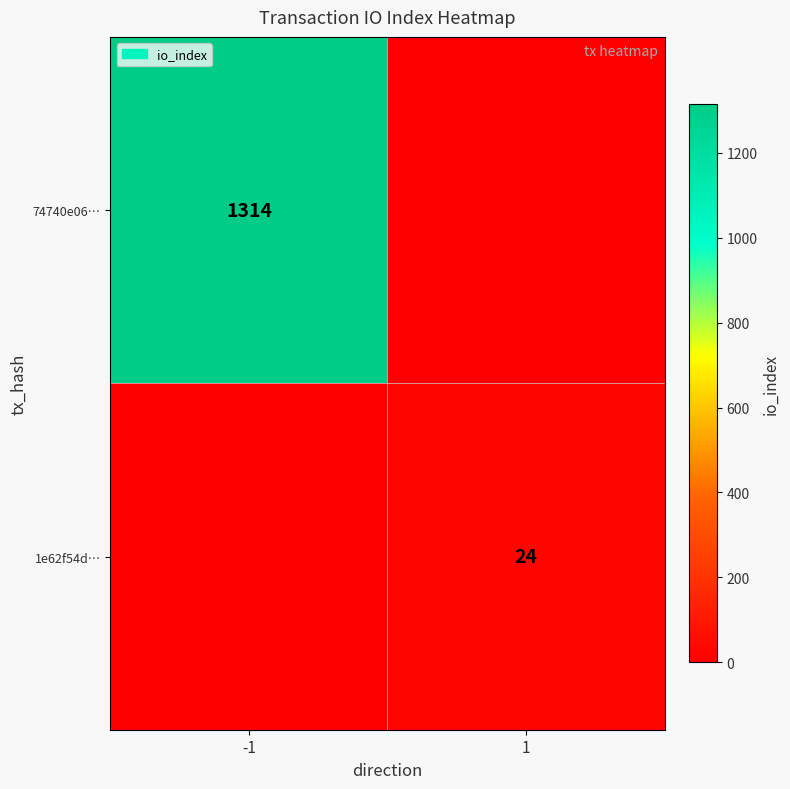

The 1e62f54d… series shows 24 at 1. True or false?

True